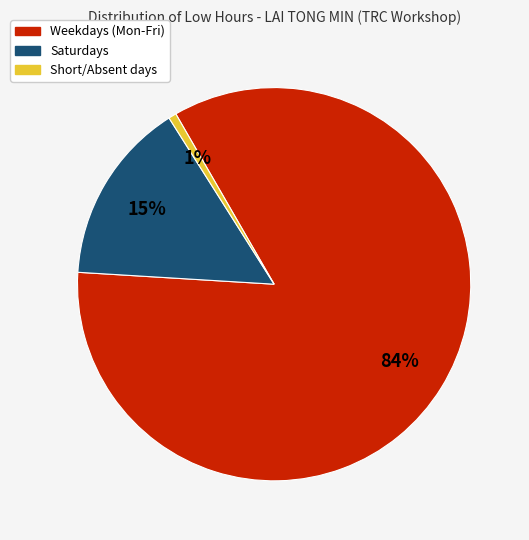

How many segments does this pie chart have?

3